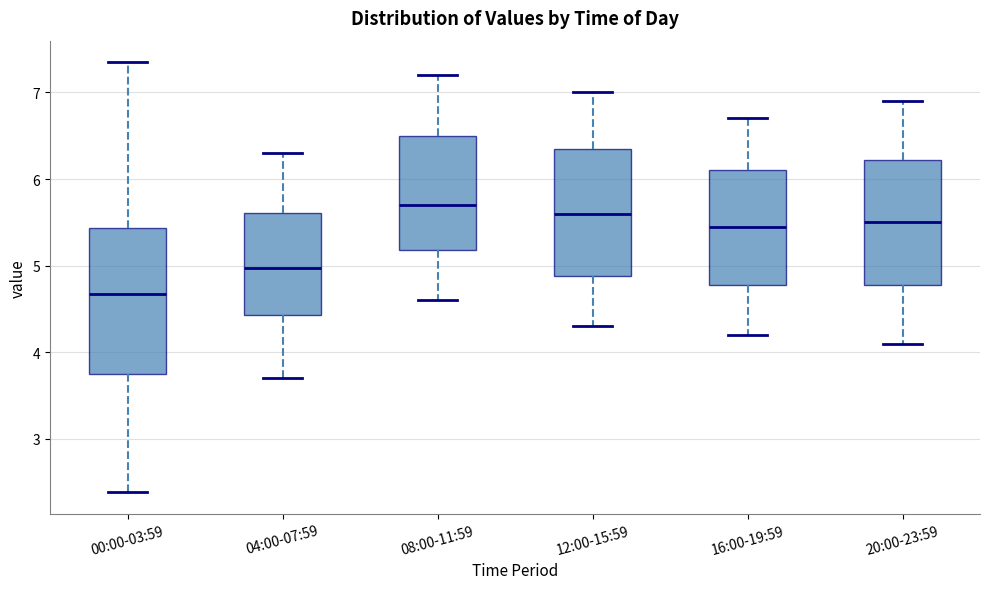

Which box's median line is the highest?

08:00-11:59